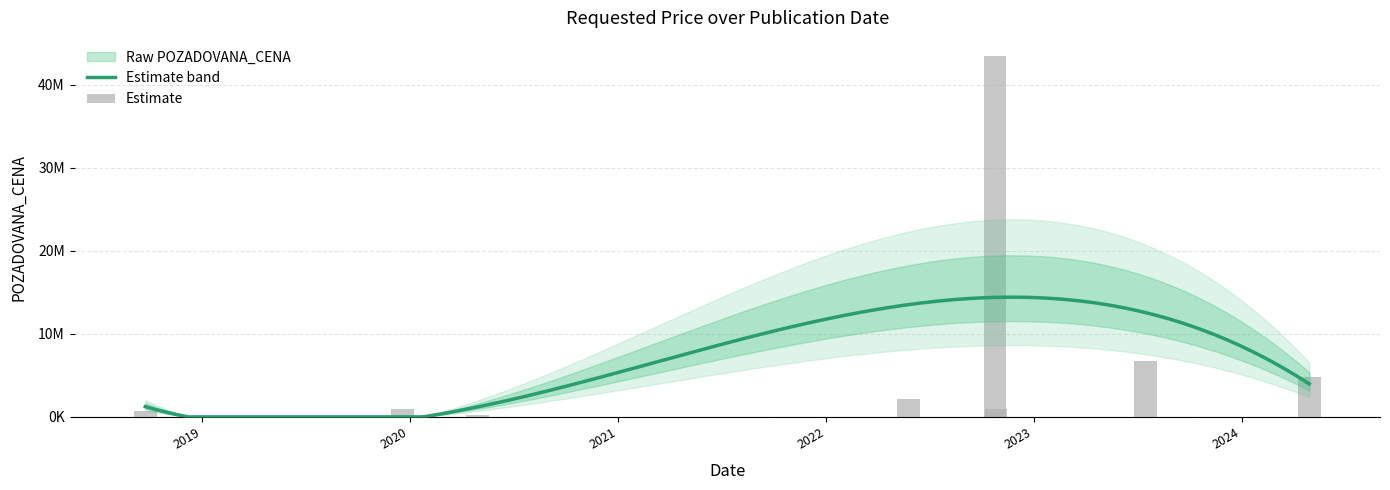

What is the sum of the values at 2022-10-25 and 2019-12-19?

44433000